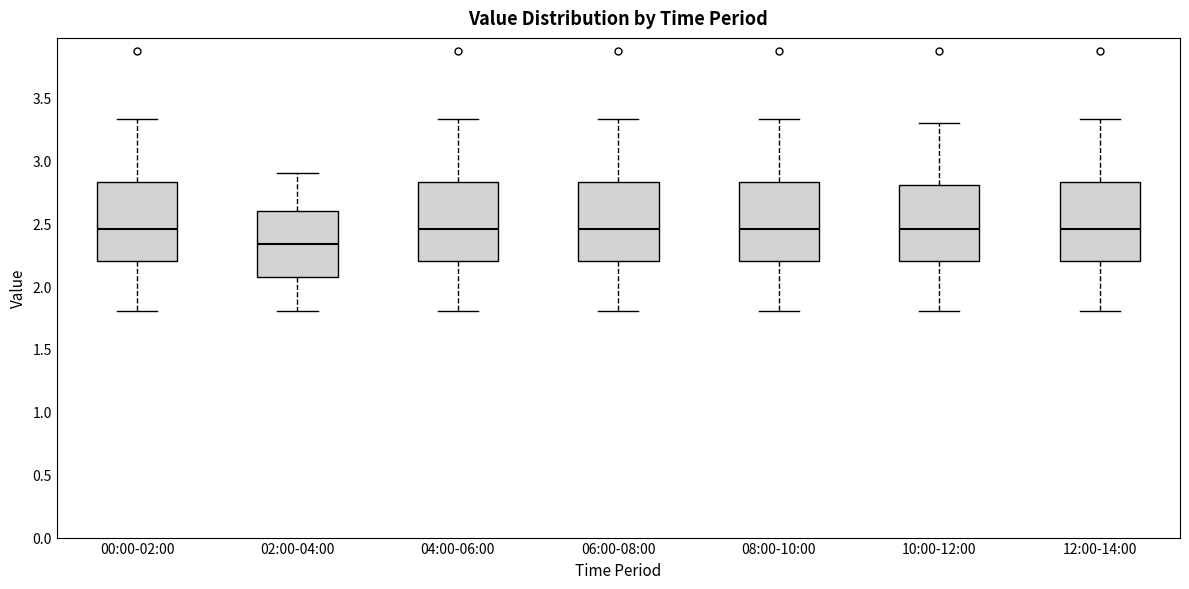

Which box's median line is the lowest?

02:00-04:00